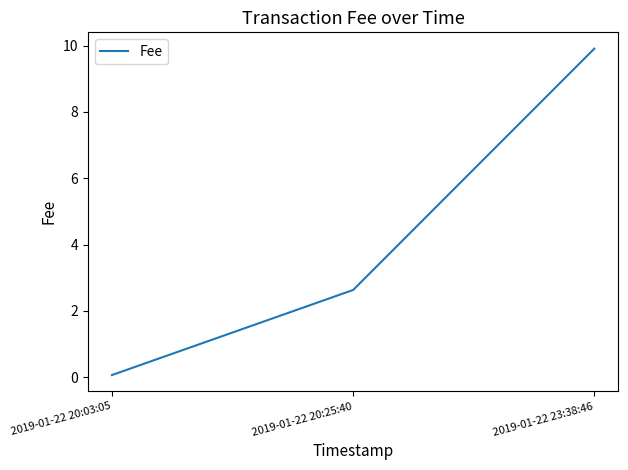

Reading right to left, transcribe all the data shown in this chart.

9.9	2.6	0.1